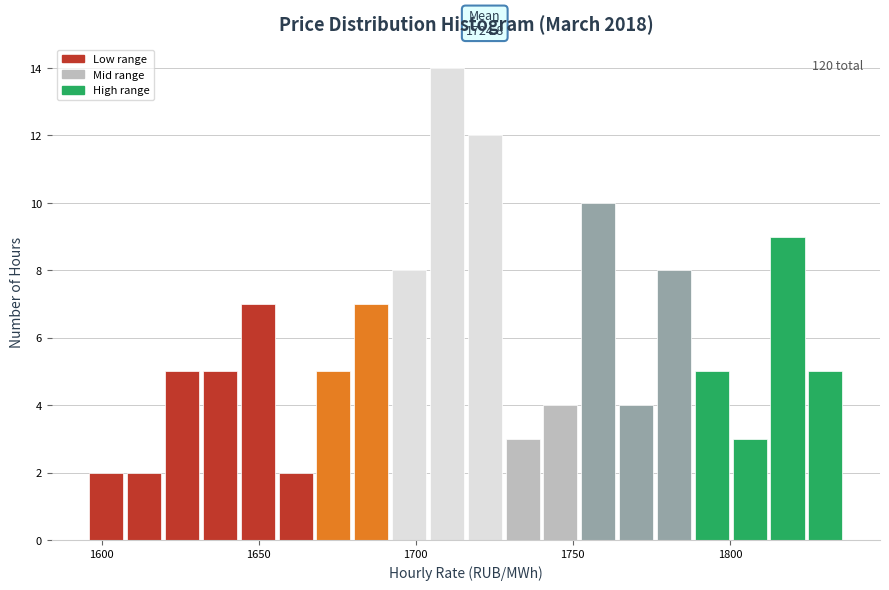

Around what value on the x-axis is the tallest bar? Give the approximate position of its centre, as read against the axis.

1710